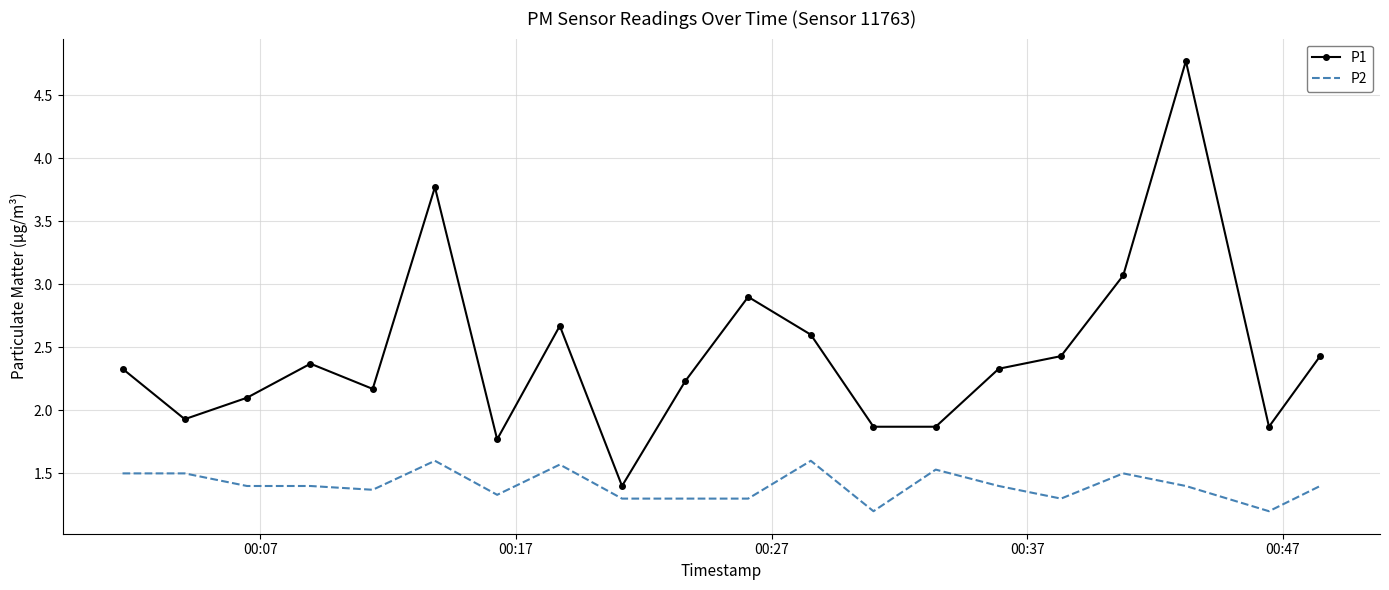

Which series has the widest spread of values?

P1